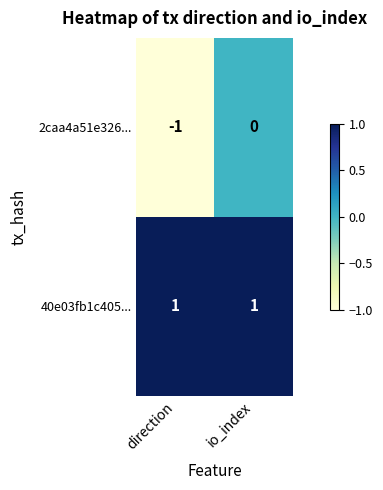

Reading left to right, transcribe all the data shown in this chart.

2caa4a51e326...: -1	0
40e03fb1c405...: 1	1